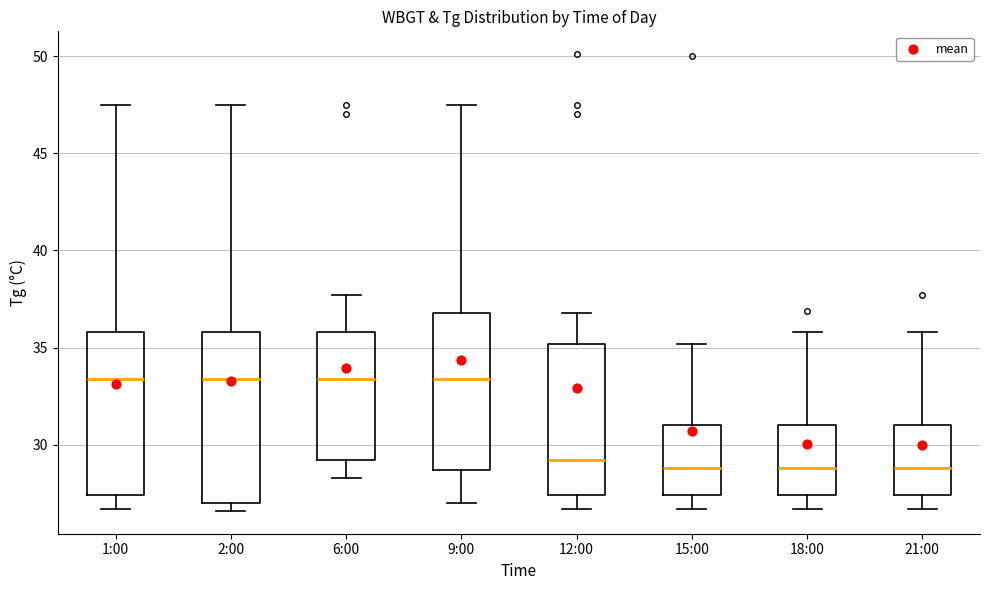

Reading left to right, transcribe this box plot: for each box, give where its median line is, the range the box spans, and where its two whiskers end, as read against the y-axis. The values are not printed on the chart, so give them approximately, as read against the axis.

1:00: median 33.5, box 27.5 to 36.0, whiskers 26.5 to 47.5
2:00: median 33.5, box 27.0 to 36.0, whiskers 26.5 to 47.5
6:00: median 33.5, box 29.0 to 36.0, whiskers 28.5 to 37.5
9:00: median 33.5, box 28.5 to 37.0, whiskers 27.0 to 47.5
12:00: median 29.0, box 27.5 to 35.0, whiskers 26.5 to 37.0
15:00: median 29.0, box 27.5 to 31.0, whiskers 26.5 to 35.0
18:00: median 29.0, box 27.5 to 31.0, whiskers 26.5 to 36.0
21:00: median 29.0, box 27.5 to 31.0, whiskers 26.5 to 36.0